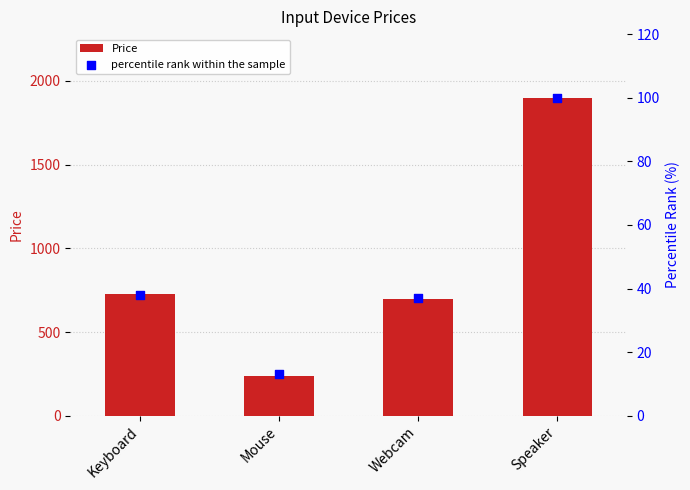

Which series has the largest total across all categories?

Price